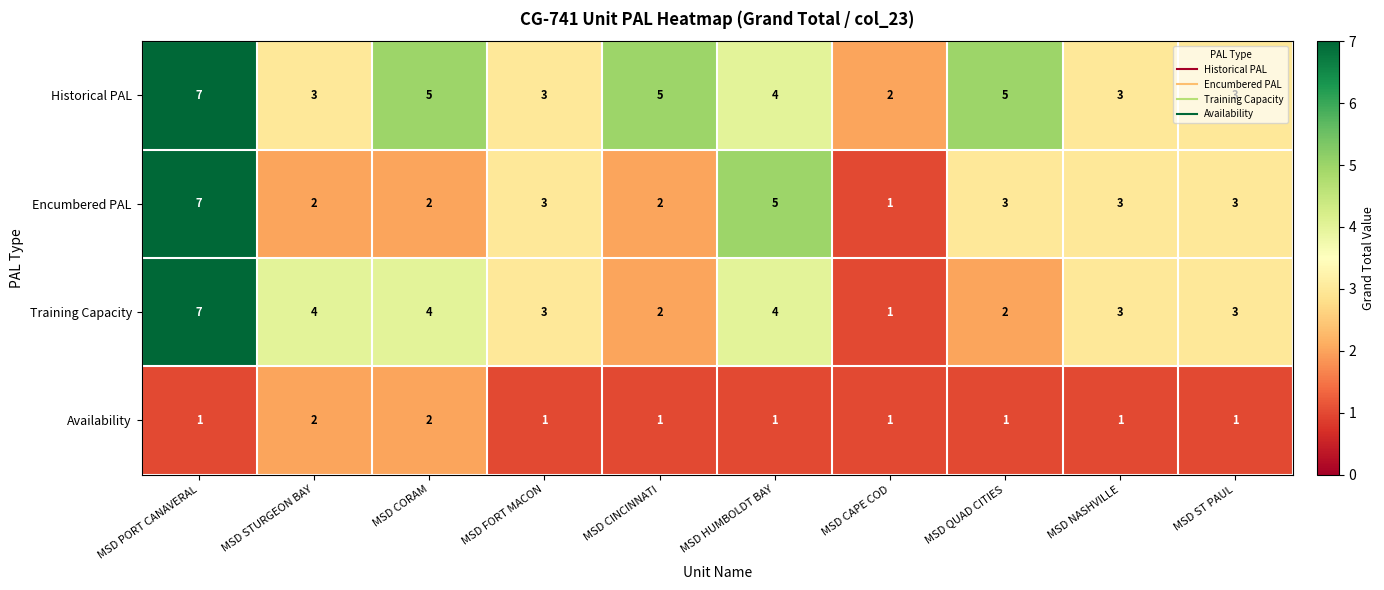

Rank the series at MSD QUAD CITIES from highest to lowest value.

Historical PAL, Encumbered PAL, Training Capacity, Availability